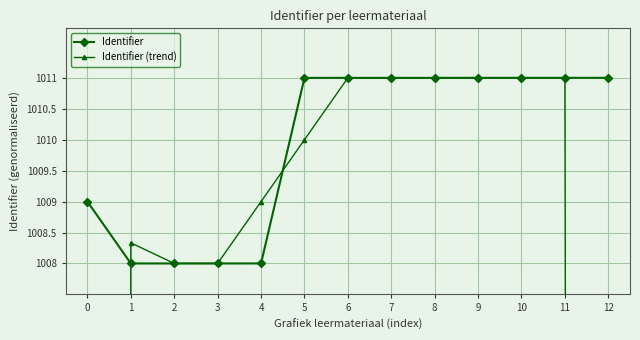

Reading left to right, list all the values displayed in this chart.

Identifier: 1009.0	1008.0	1008.0	1008.0	1008.0	1011.0	1011.0	1011.0	1011.0	1011.0	1011.0	1011.0	1011.0
Identifier (trend): 672.3	1008.3	1008.0	1008.0	1009.0	1010.0	1011.0	1011.0	1011.0	1011.0	1011.0	1011.0	674.0